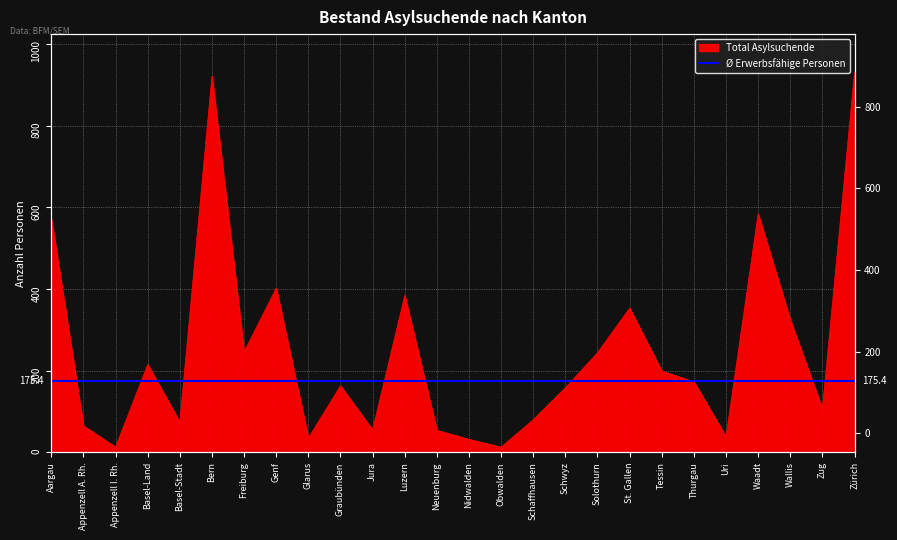

What is the label of the 7th point from the left?

Freiburg